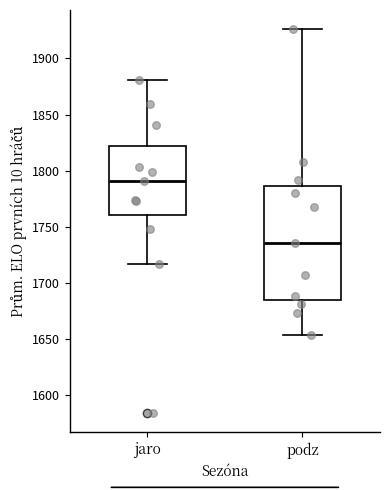

Reading left to right, read every box against the y-axis: the position of its median line, the range the box covers, and the ends of its whiskers. The values are not printed on the chart, so give them approximately, as read against the axis.

jaro: median 1790, box 1760 to 1820, whiskers 1715 to 1880
podz: median 1735, box 1685 to 1785, whiskers 1655 to 1925